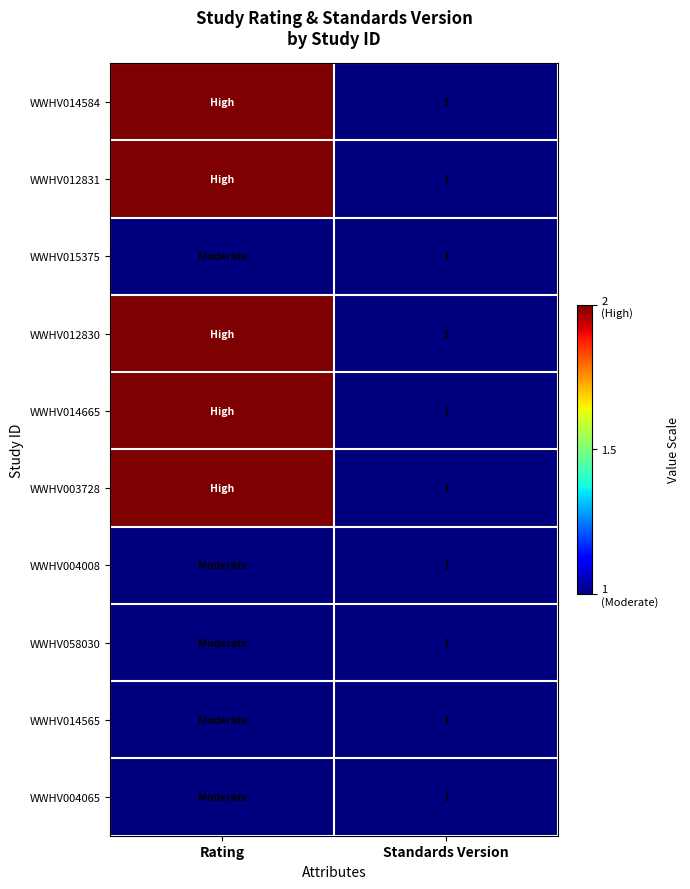

What is the total value across all series at Rating?

15